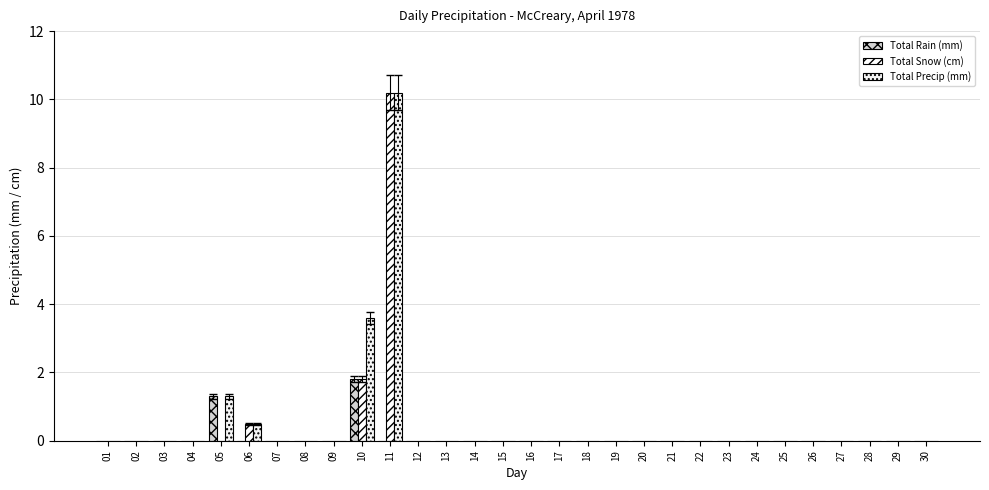

At which category is the sum across all series the highest?

11